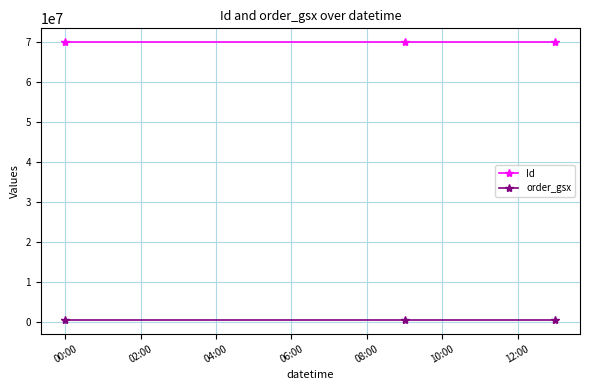

What is the sum of all order_gsx values?

1783521